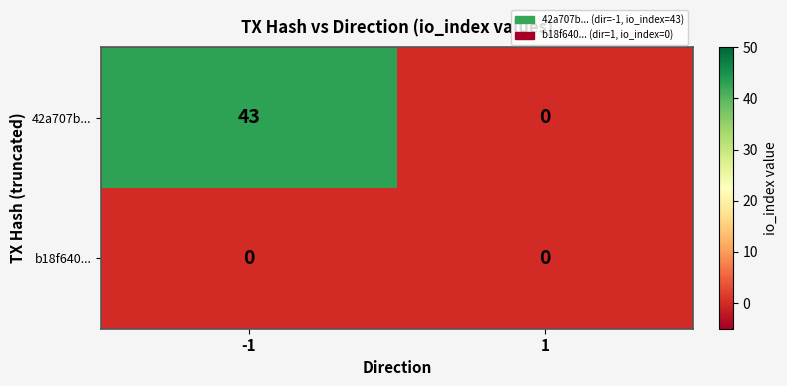

Is it true that 42a707b... equals 70 at -1?

False